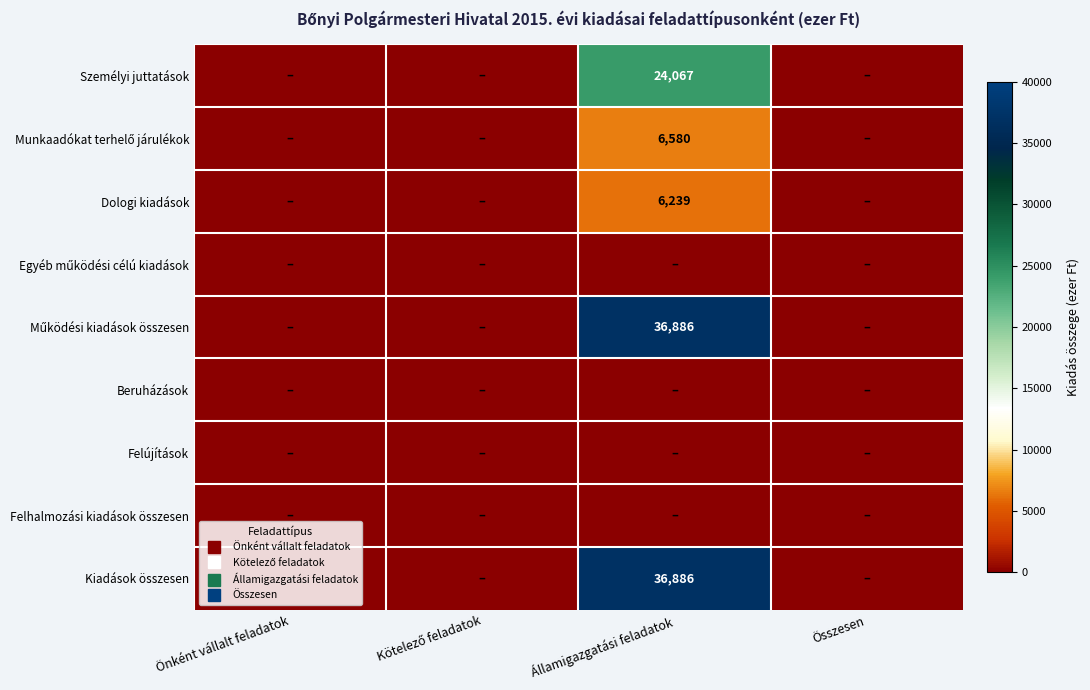

Which category has the lowest value in the Kiadások összesen series?

Önként vállalt feladatok